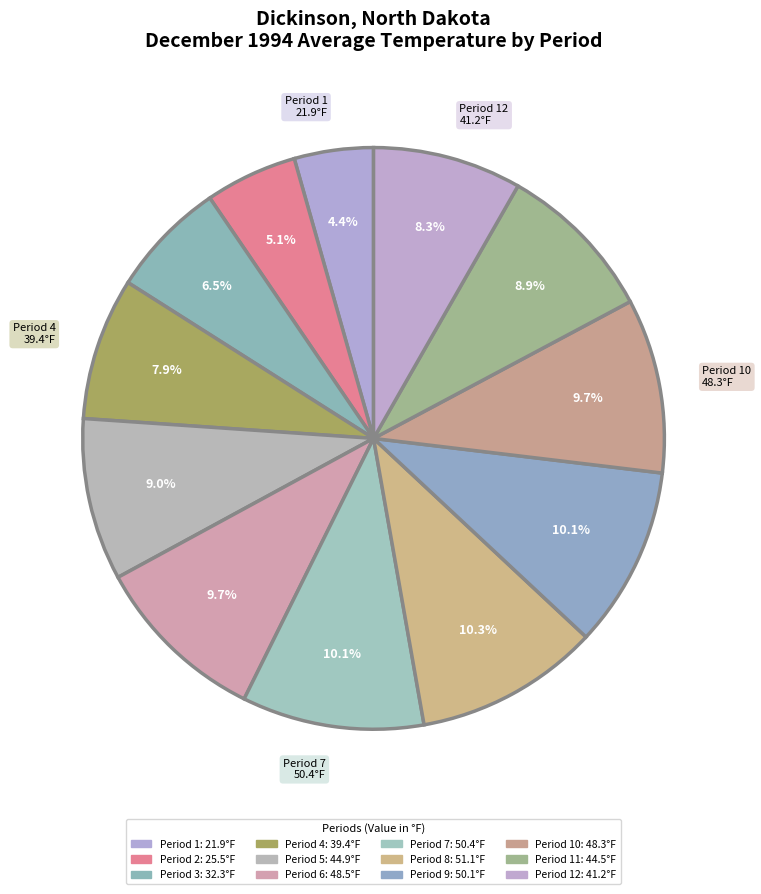

How many slices are in this pie chart?

12